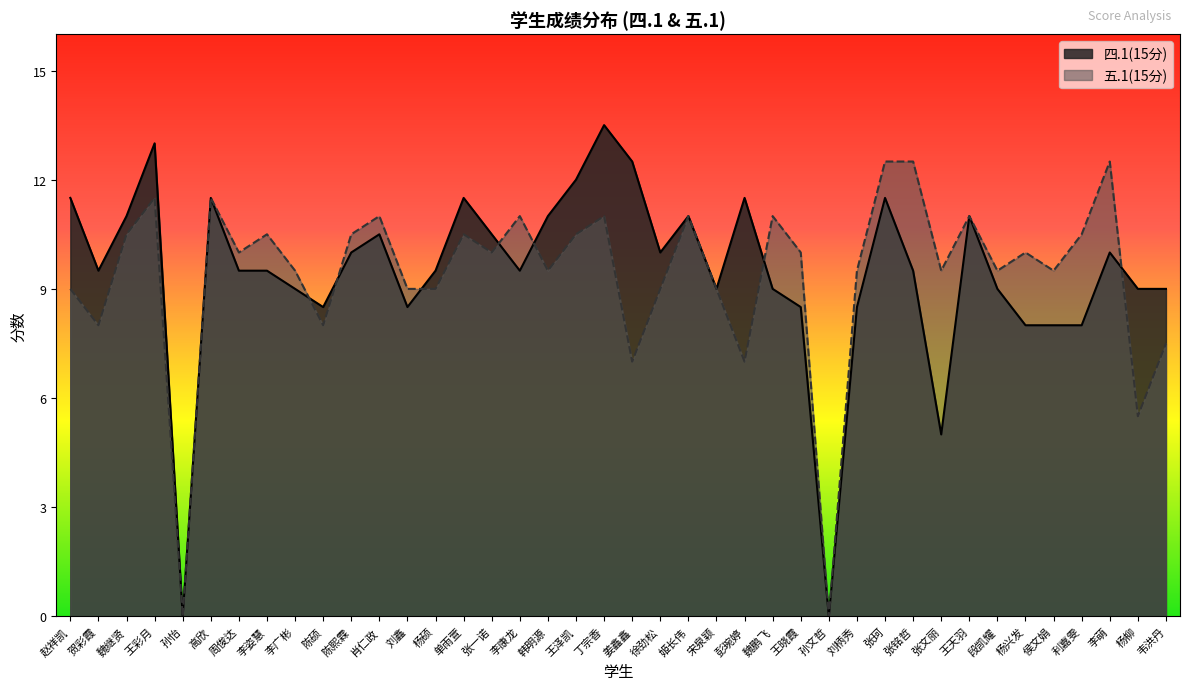

In 四.1(15分), how many points are lower than both neighbors (excluding endpoints)?

9